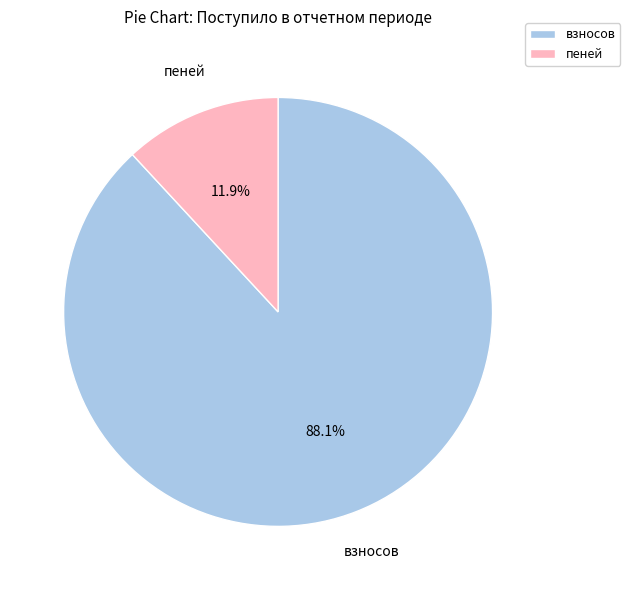

Is there a majority slice in this chart?

Yes